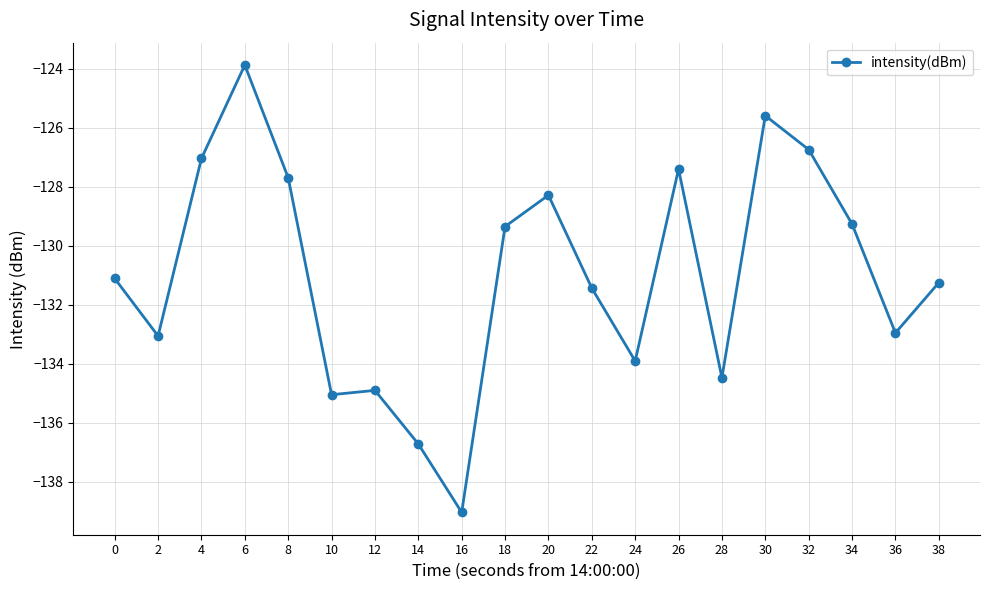

Reading left to right, extract all data points from this chart.

0=-131.1	2=-133.1	4=-127.0	6=-123.9	8=-127.7	10=-135.0	12=-134.9	14=-136.7	16=-139.0	18=-129.4	20=-128.3	22=-131.4	24=-133.9	26=-127.4	28=-134.5	30=-125.6	32=-126.7	34=-129.3	36=-133.0	38=-131.3